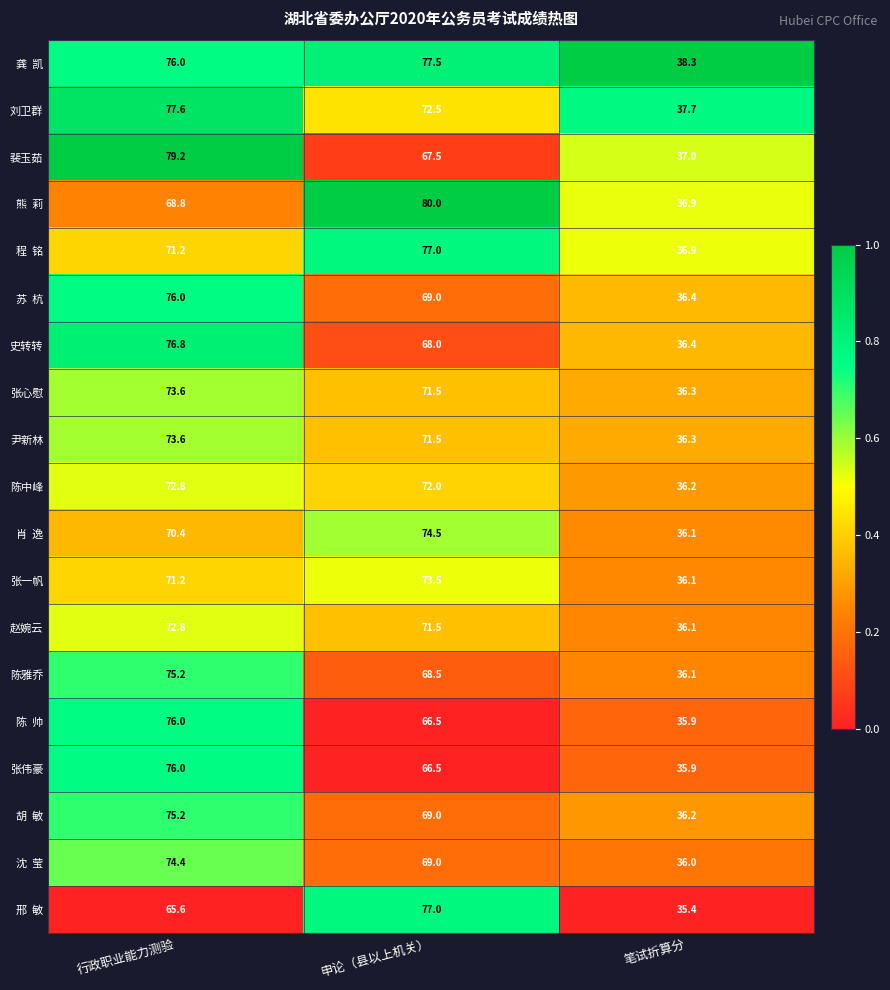

What is the total value across all series at 笔试折算分?

692.2